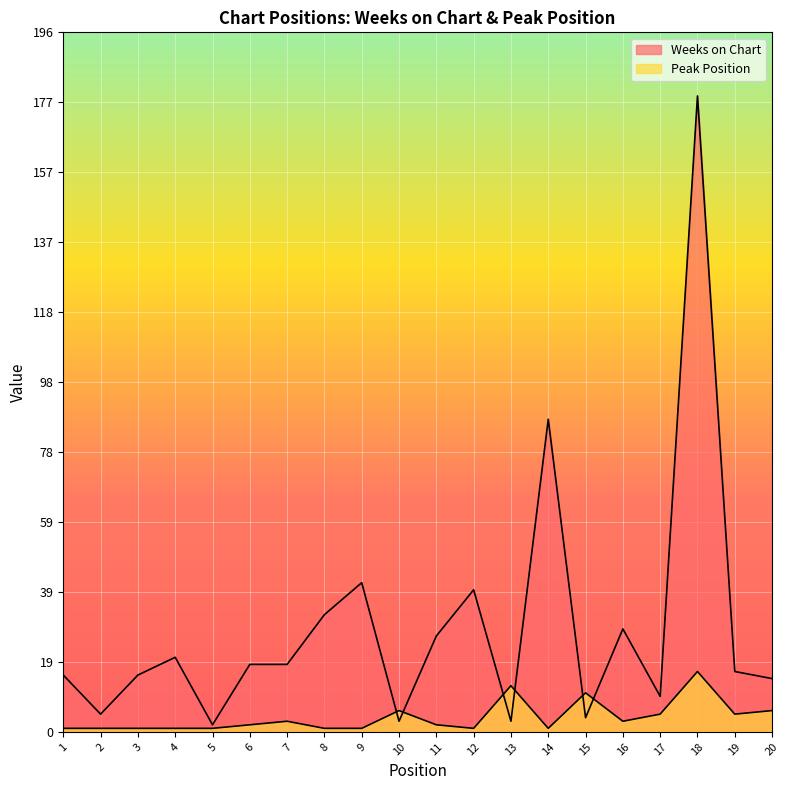

What is the value of the Weeks on Chart point at the 14th from the left?

88